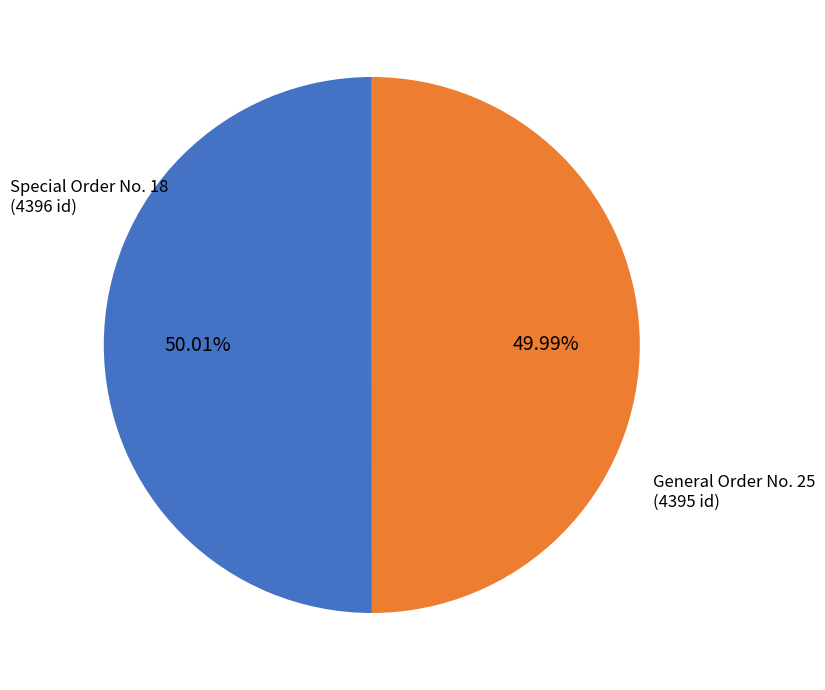

Is there a majority slice in this chart?

Yes